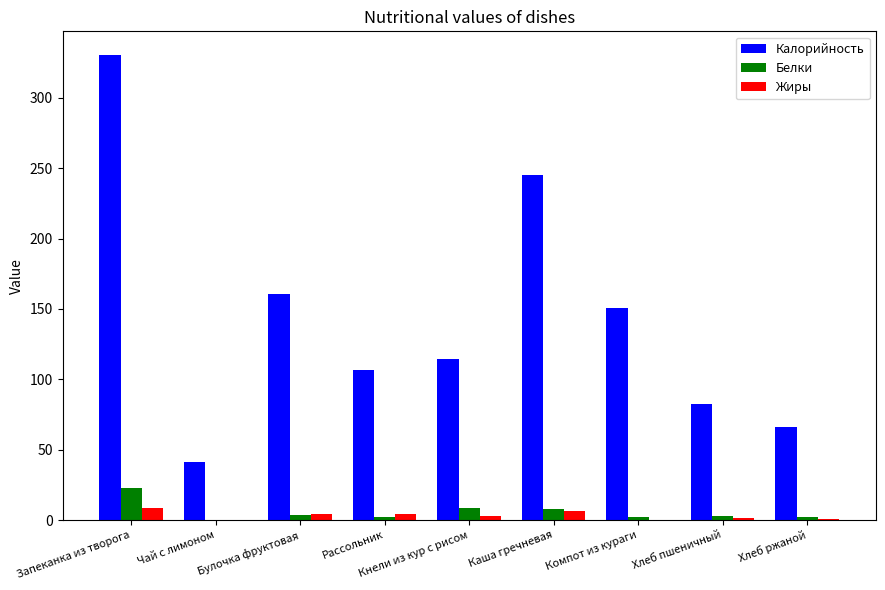

Are the bars grouped side by side (vs. stacked)?

Yes